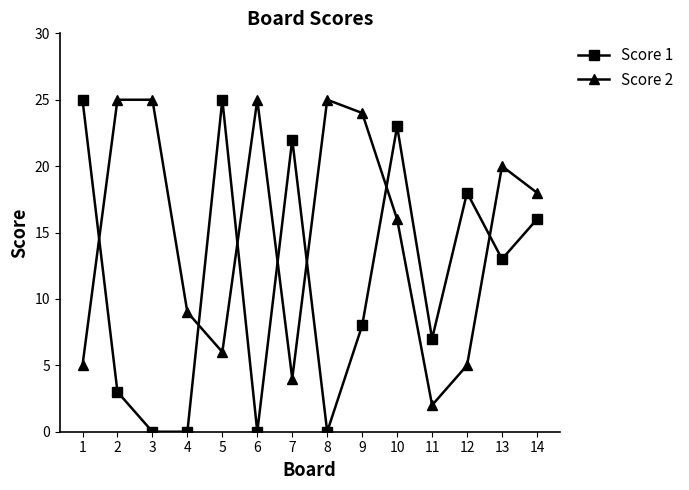

Reading right to left, extract all data points from this chart.

Score 1: 16	13	18	7	23	8	0	22	0	25	0	0	3	25
Score 2: 18	20	5	2	16	24	25	4	25	6	9	25	25	5